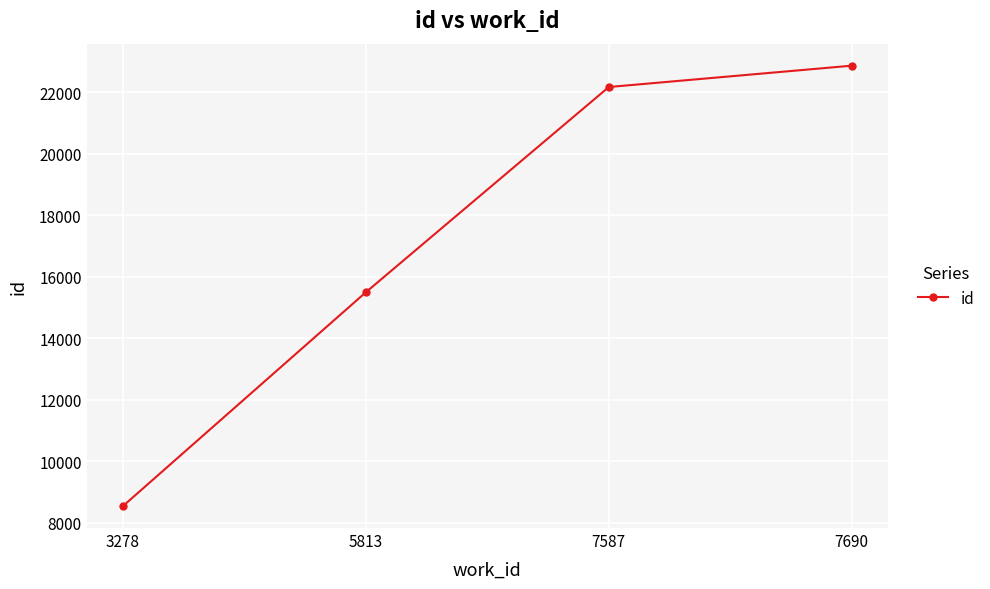

List the labels in order of value, largest first.

7690, 7587, 5813, 3278